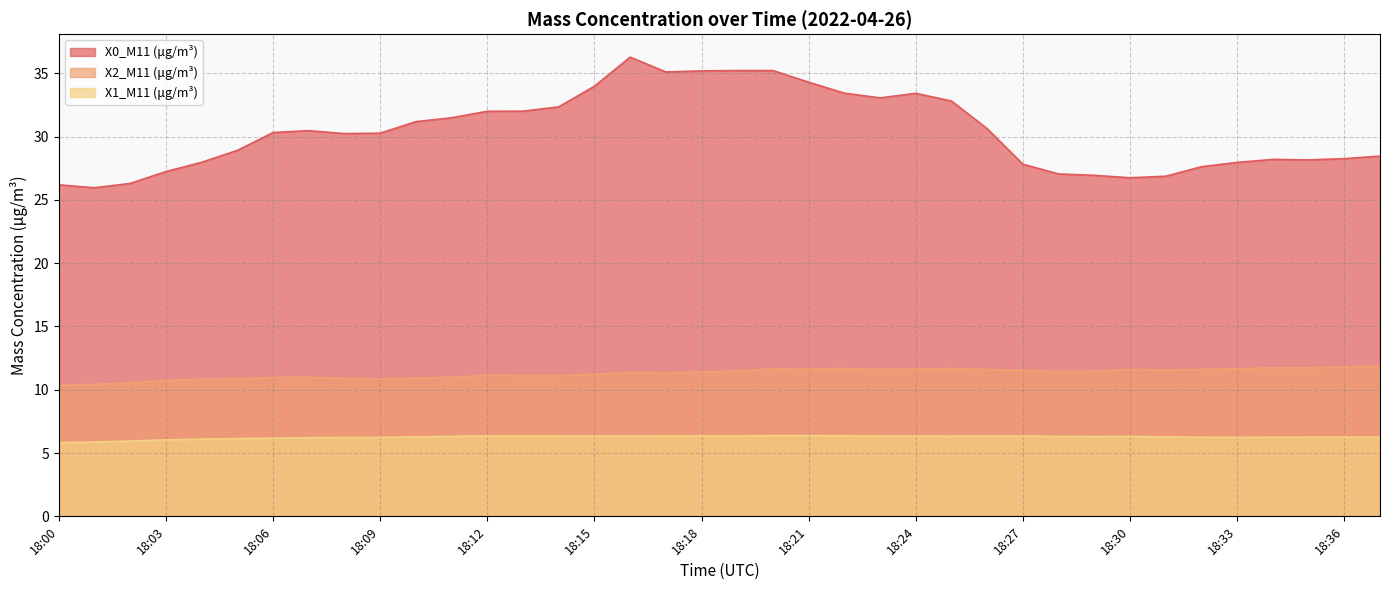

Does the chart have visible grid lines?

Yes